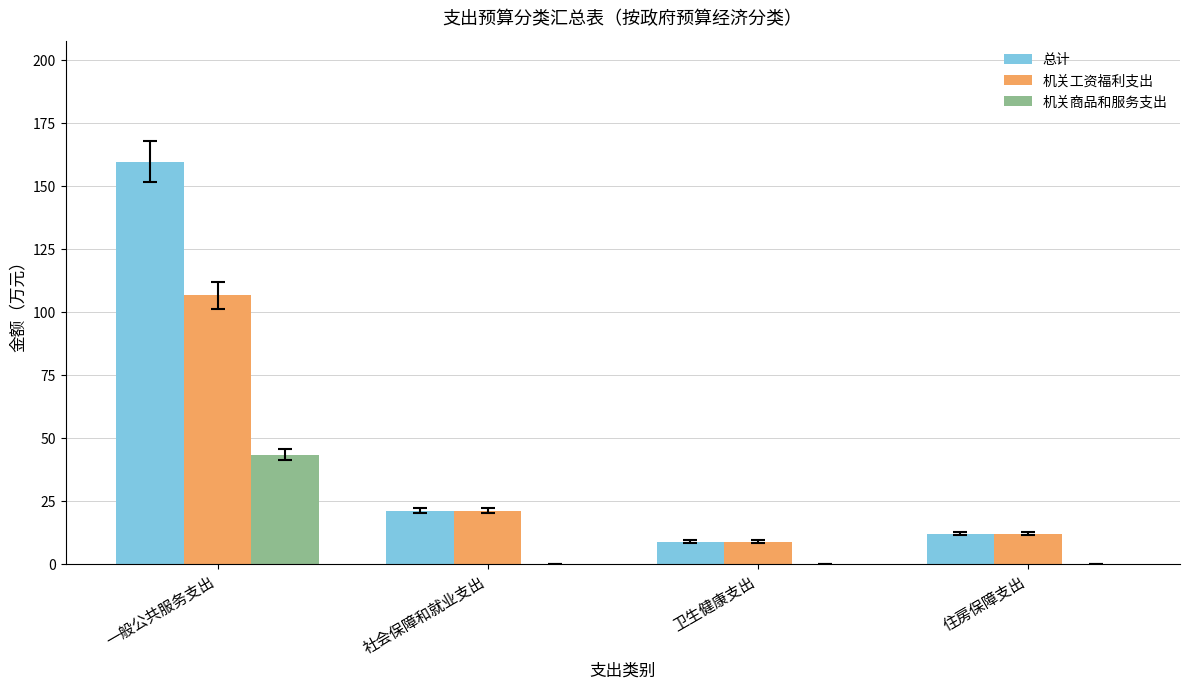

How many data points in 机关工资福利支出 are above 21?

2